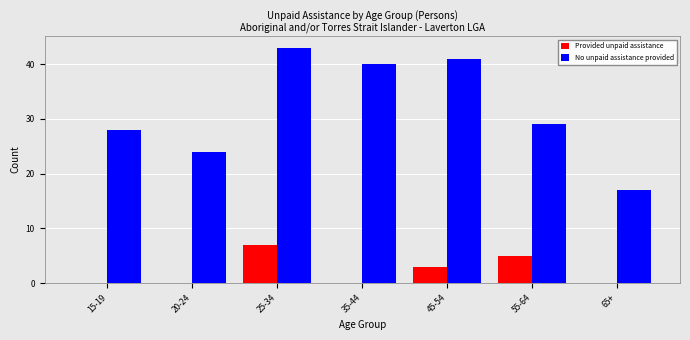

Which series has the largest total across all categories?

No unpaid assistance provided